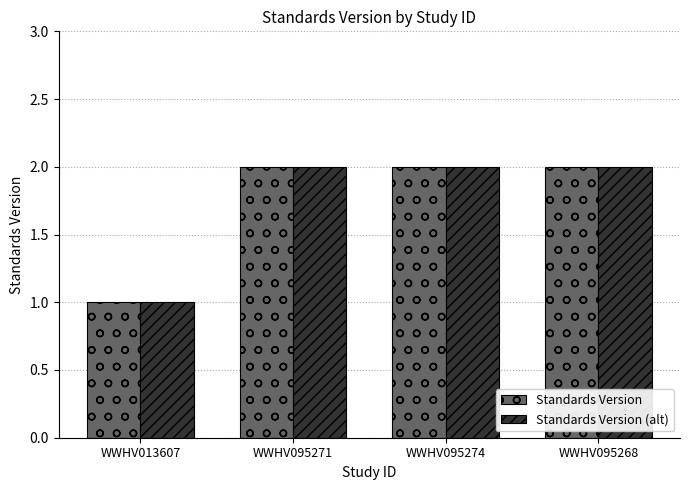

What is the sum of the Standards Version values at WWHV013607 and WWHV095271?

3